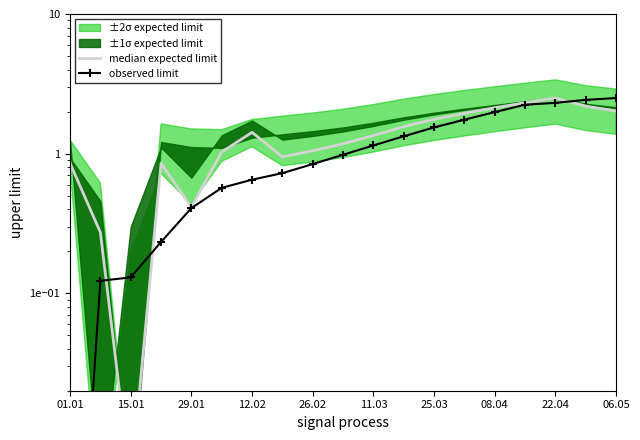

What is the difference between the maximum and minimum values in the observed limit series?

2.5